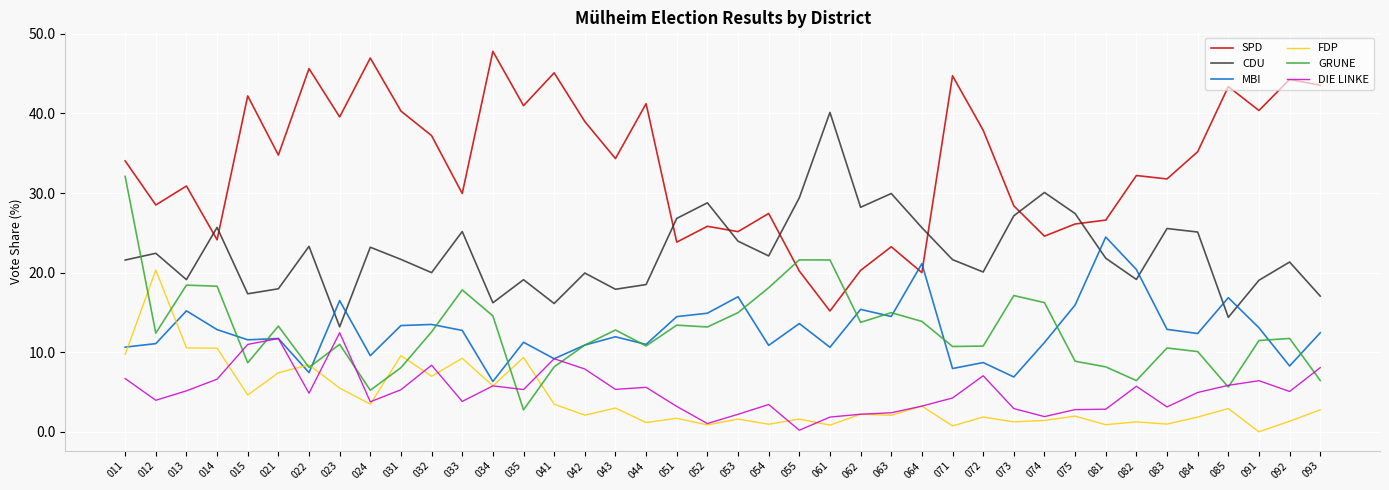

What is the total value across all series at 011?

114.8